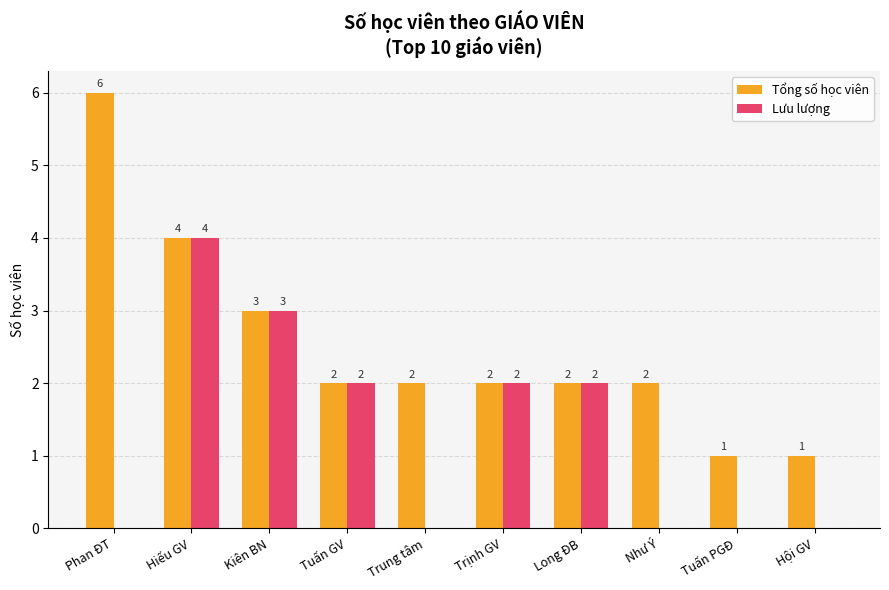

Reading right to left, extract all data points from this chart.

Tổng số học viên: 1	1	2	2	2	2	2	3	4	6
Lưu lượng: 0	0	0	2	2	0	2	3	4	0